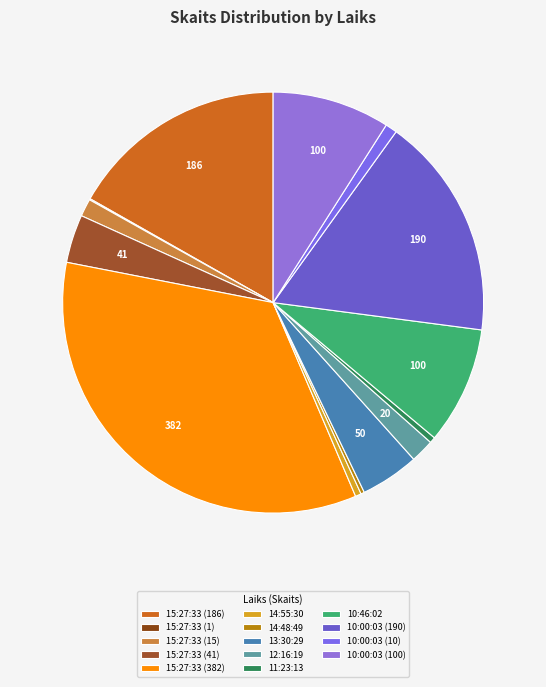

To the nearest percent, what is the difference between the largest and smallest slice percentages?

34%